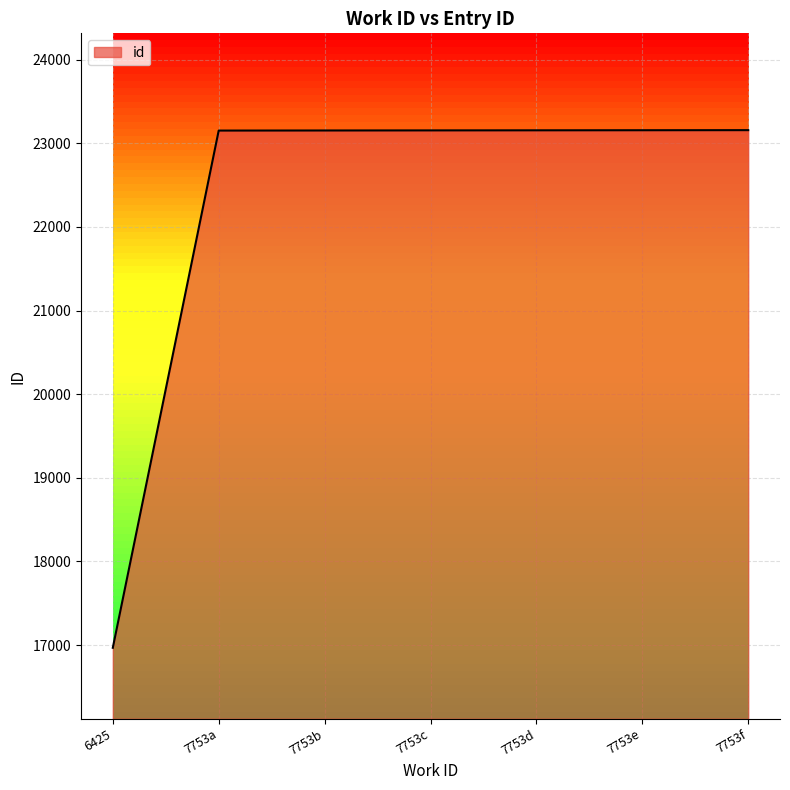

The value at 7753e is 30993. True or false?

False